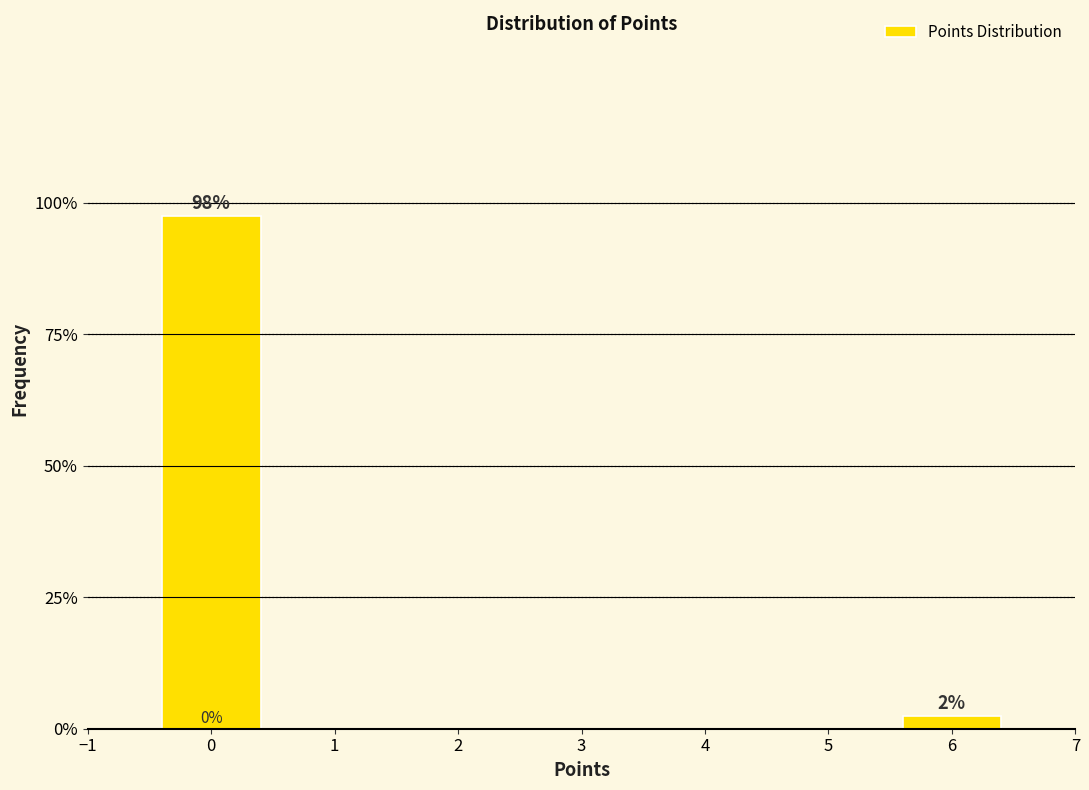

Does the chart contain any negative values?

No